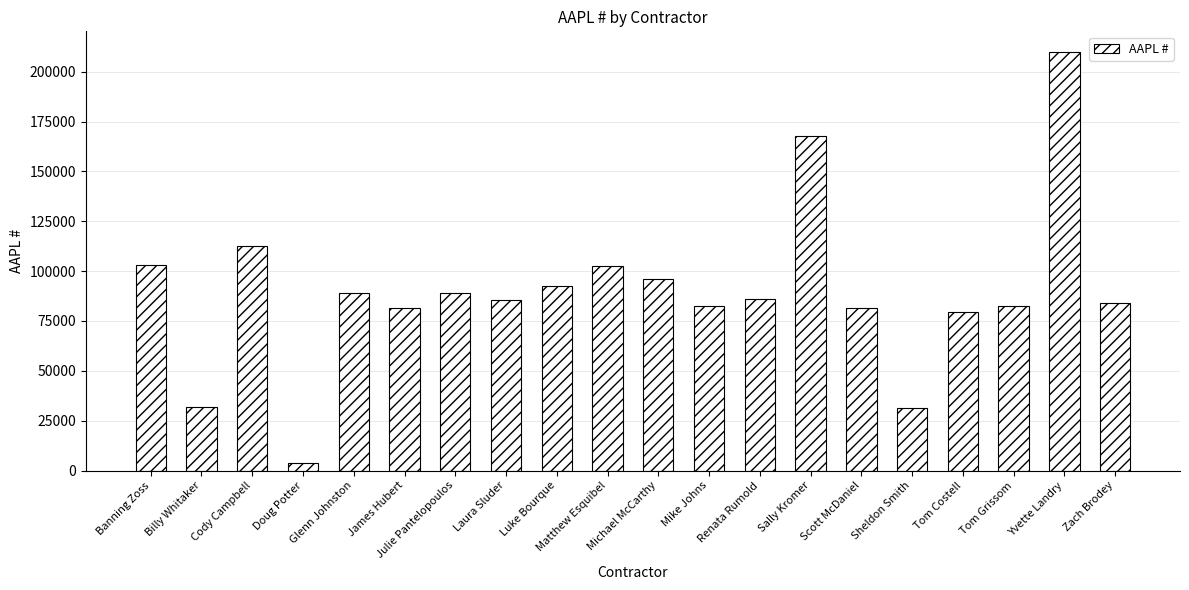

How many distinct data groups are displayed?

1